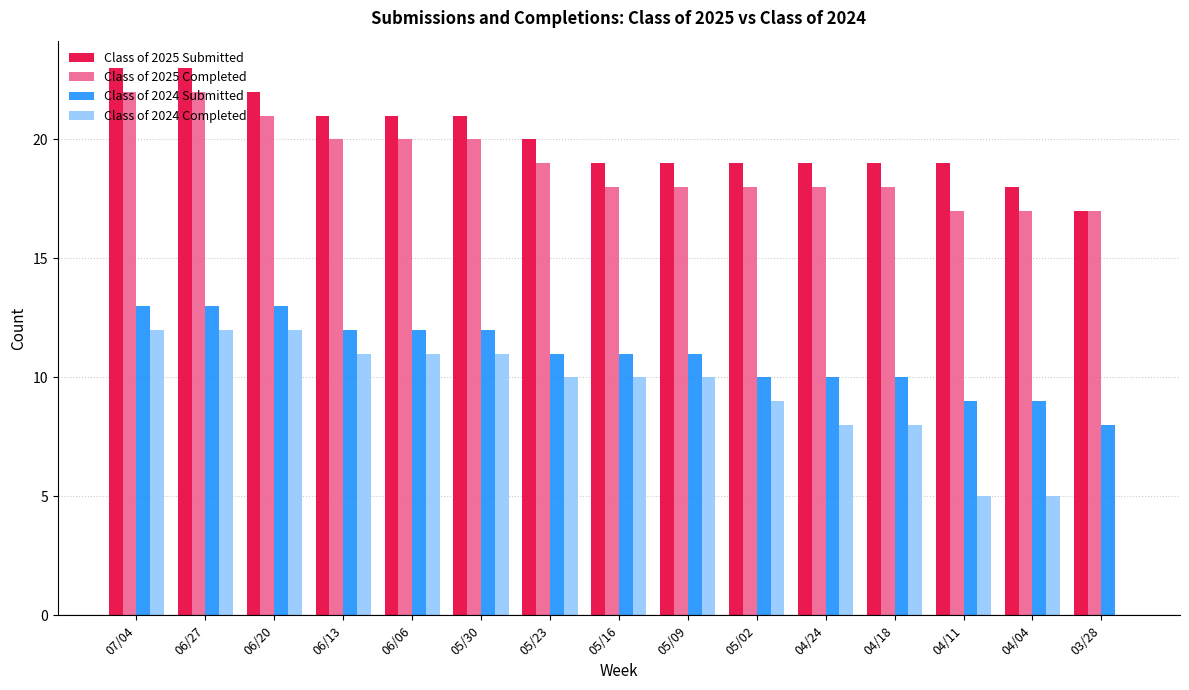

What is the maximum value shown in the chart?

23